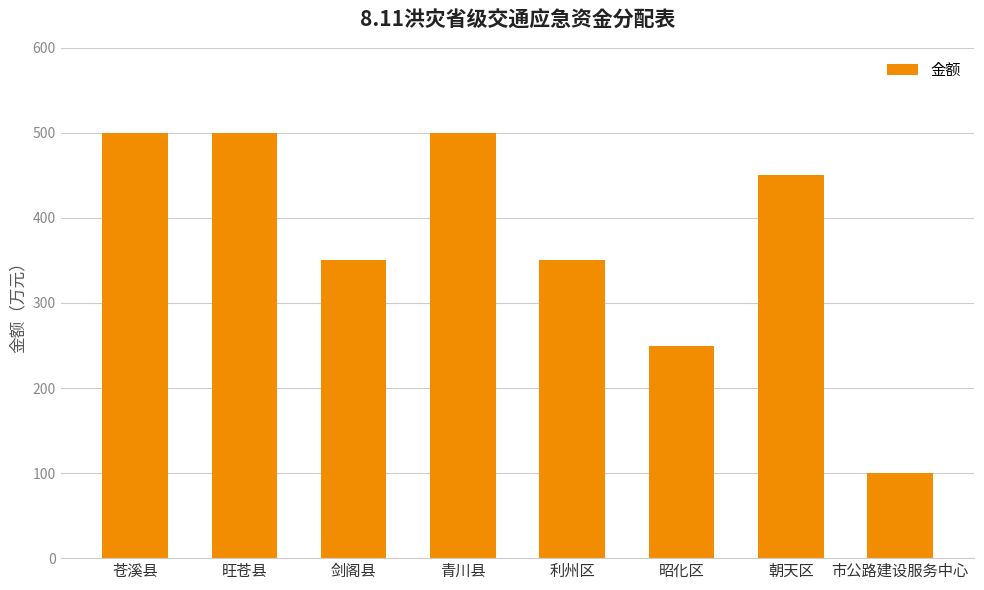

What is the minimum value shown in the chart?

100